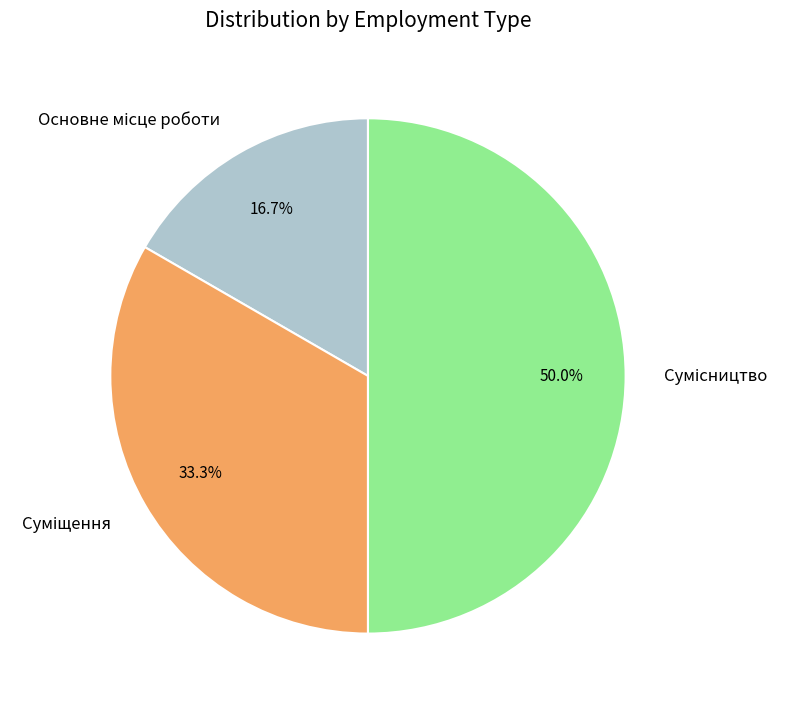

What percentage is the Сумісництво slice, to the nearest percent?

50%